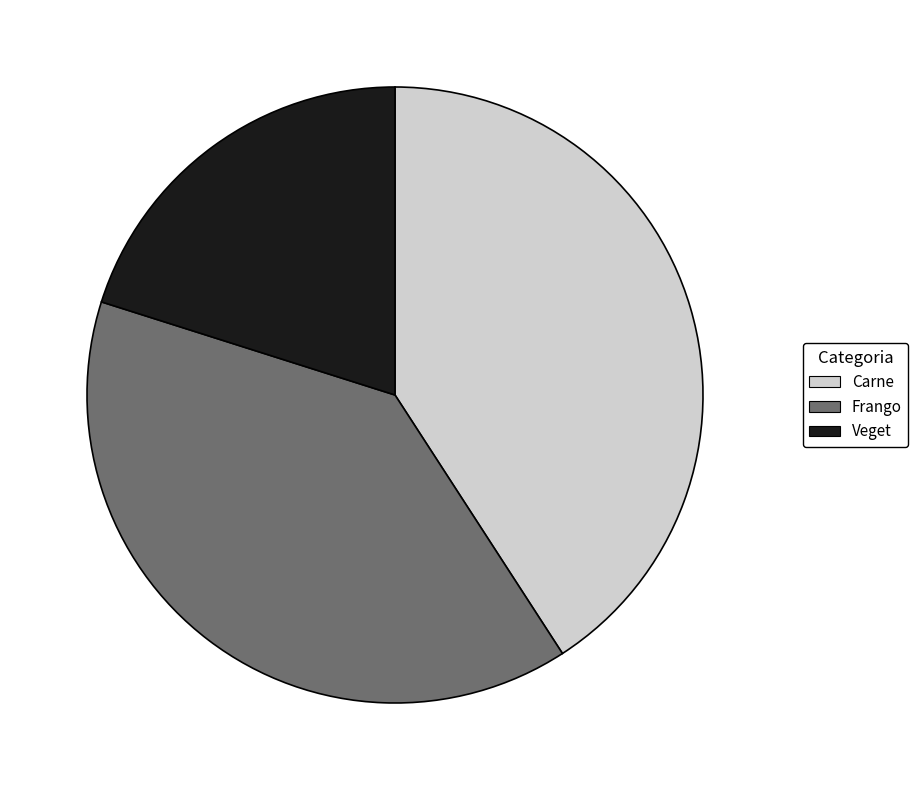

Which slice is the smallest?

Veget